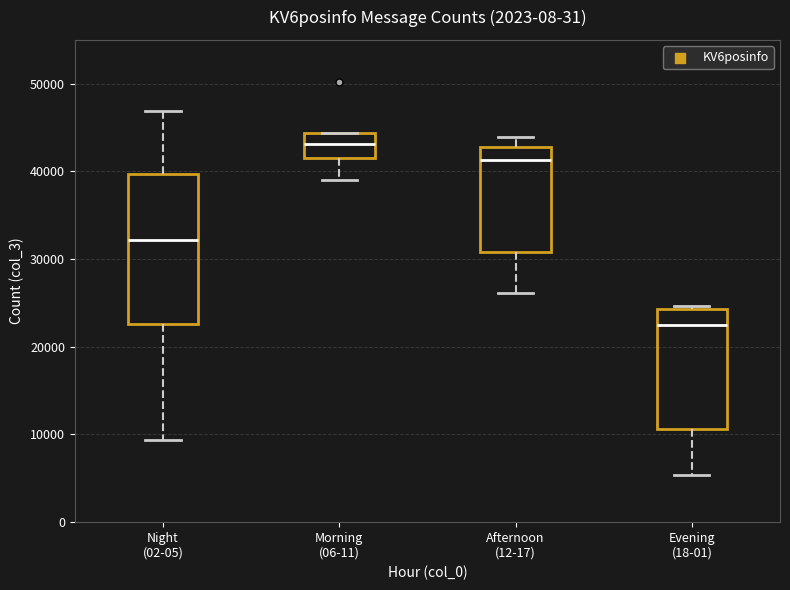

Which box is the tallest, from its lower edge to its upper edge?

Night (02-05)